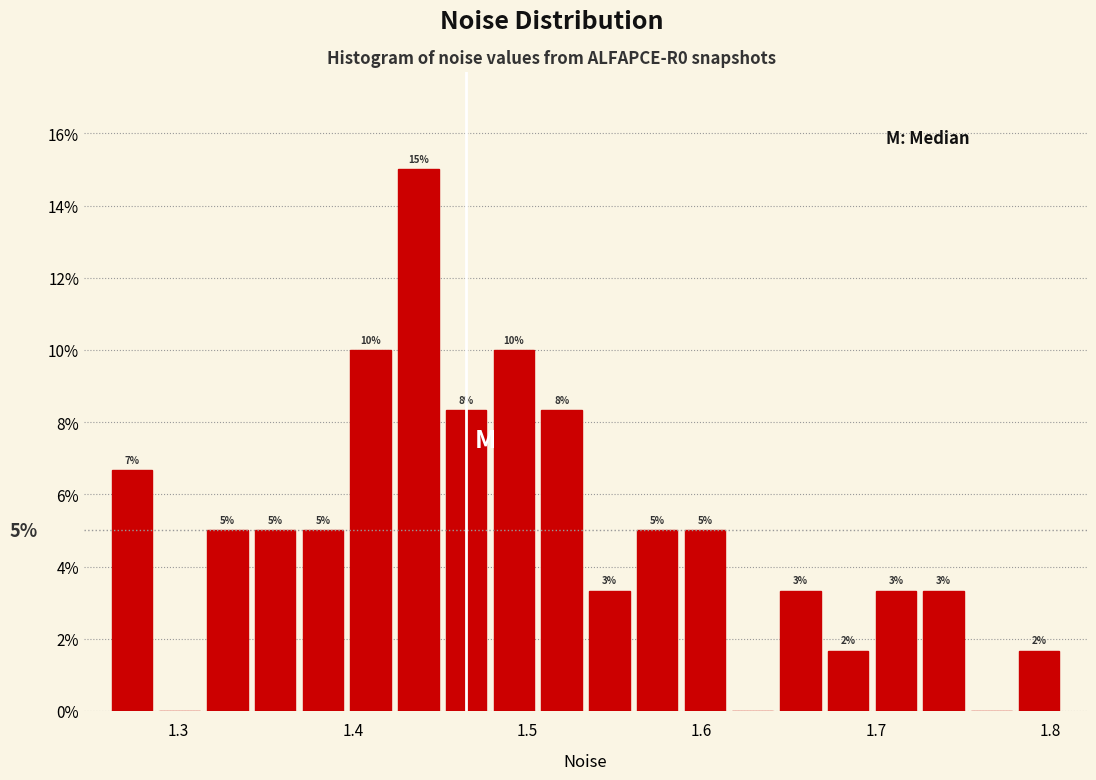

Read against the x-axis, roughly where is the centre of the tallest bar?

1.44